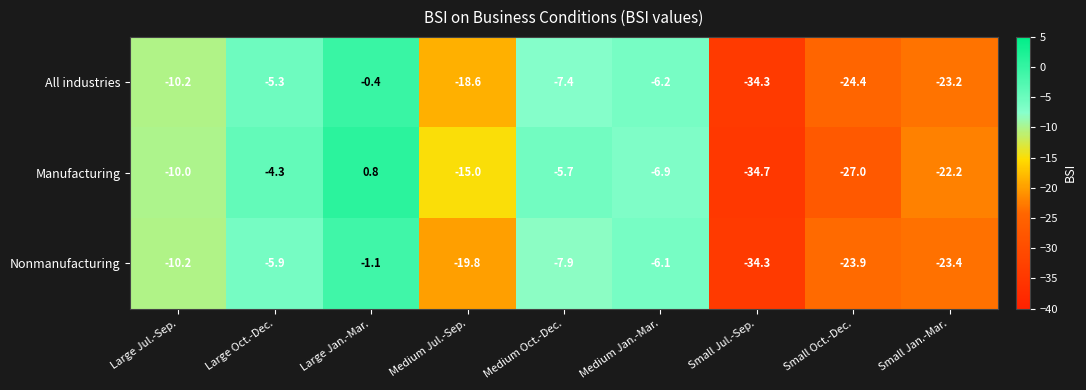

Which series has the widest spread of values?

Manufacturing